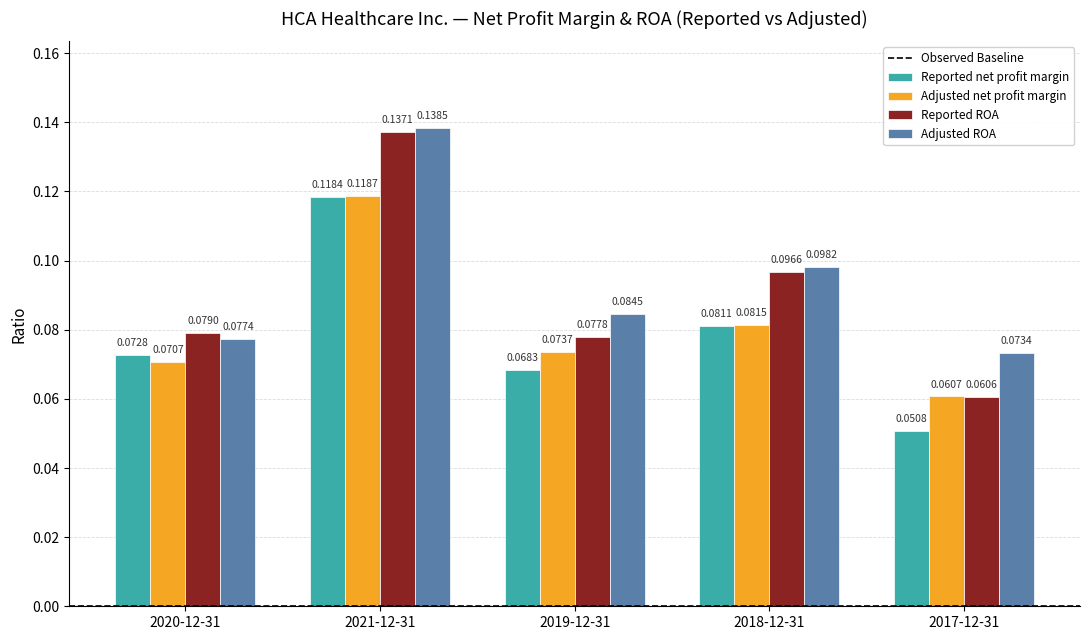

List the series in order of their overall mean, highest first.

Adjusted ROA, Reported ROA, Adjusted net profit margin, Reported net profit margin